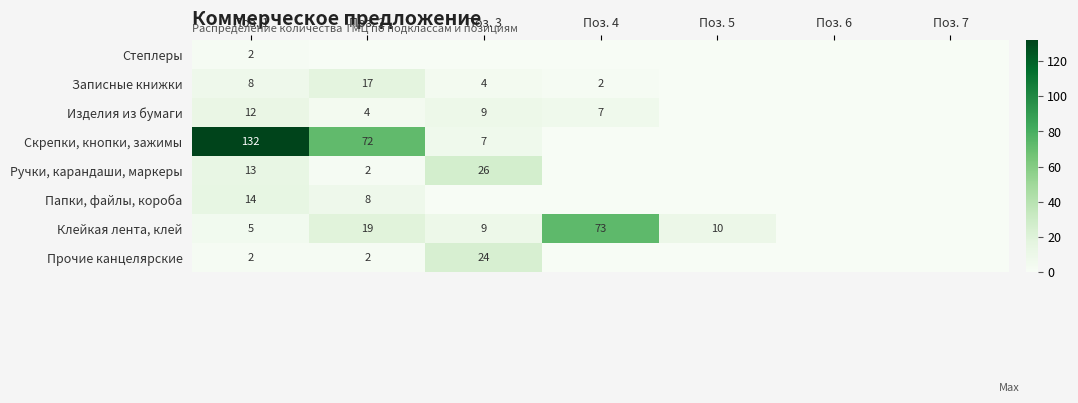

True or false: Ручки, карандаши, маркеры has a value of 2 at Поз. 2.

True